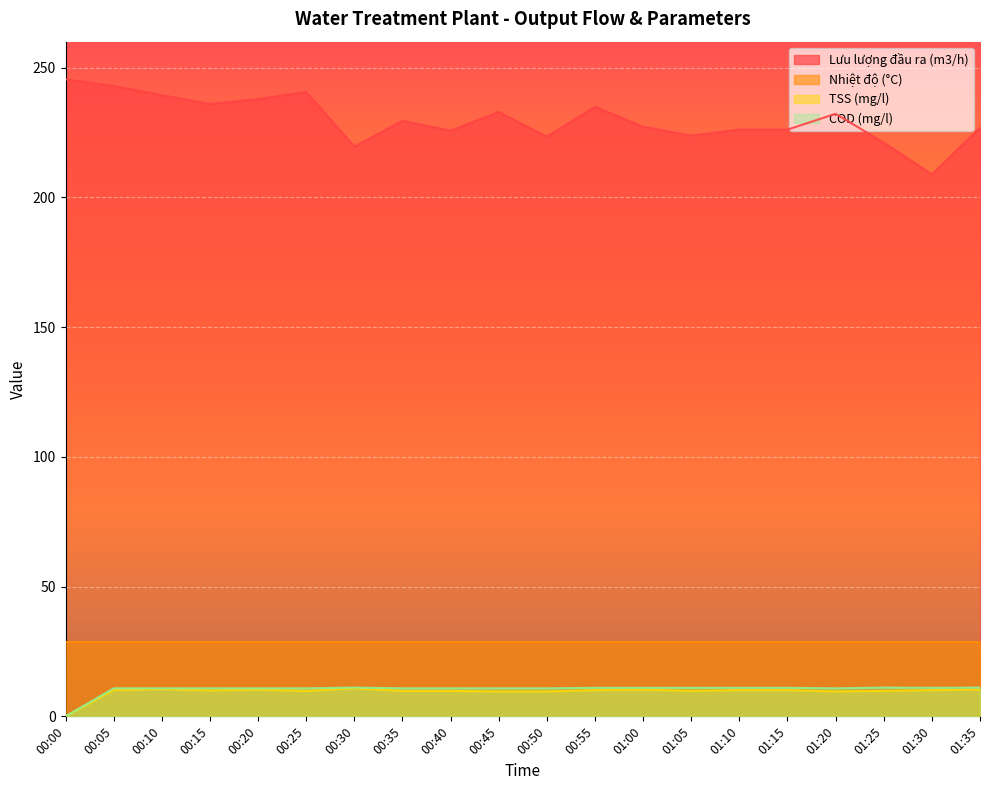

What is the difference between the highest and lowest values at 01:35?

216.5